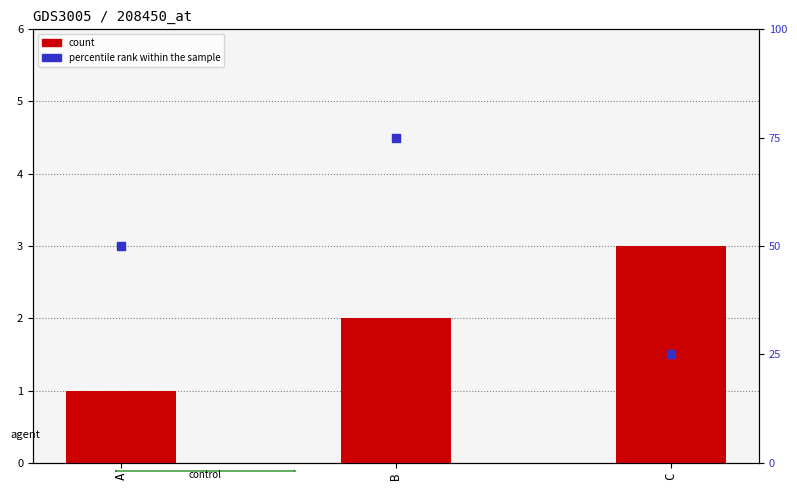

At how many categories does at least one series exceed 41?

2